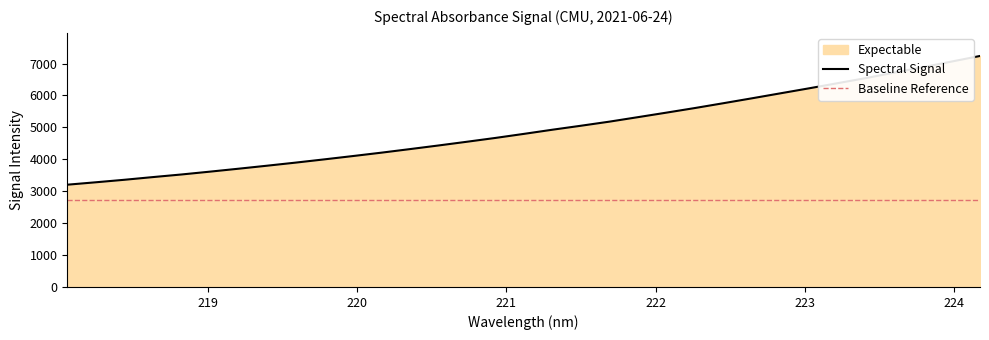

Rank the categories by value from highest to lowest.

224.1709, 223.9802, 223.7895, 223.5987, 223.408, 223.2172, 223.0264, 222.8355, 222.6447, 222.4538, 222.263, 222.0721, 221.8812, 221.6902, 221.4993, 221.3083, 221.1174, 220.9264, 220.7354, 220.5444, 220.3533, 220.1623, 219.9712, 219.7801, 219.589, 219.3979, 219.2067, 219.0156, 218.8244, 218.6332, 218.442, 218.2508, 218.0596